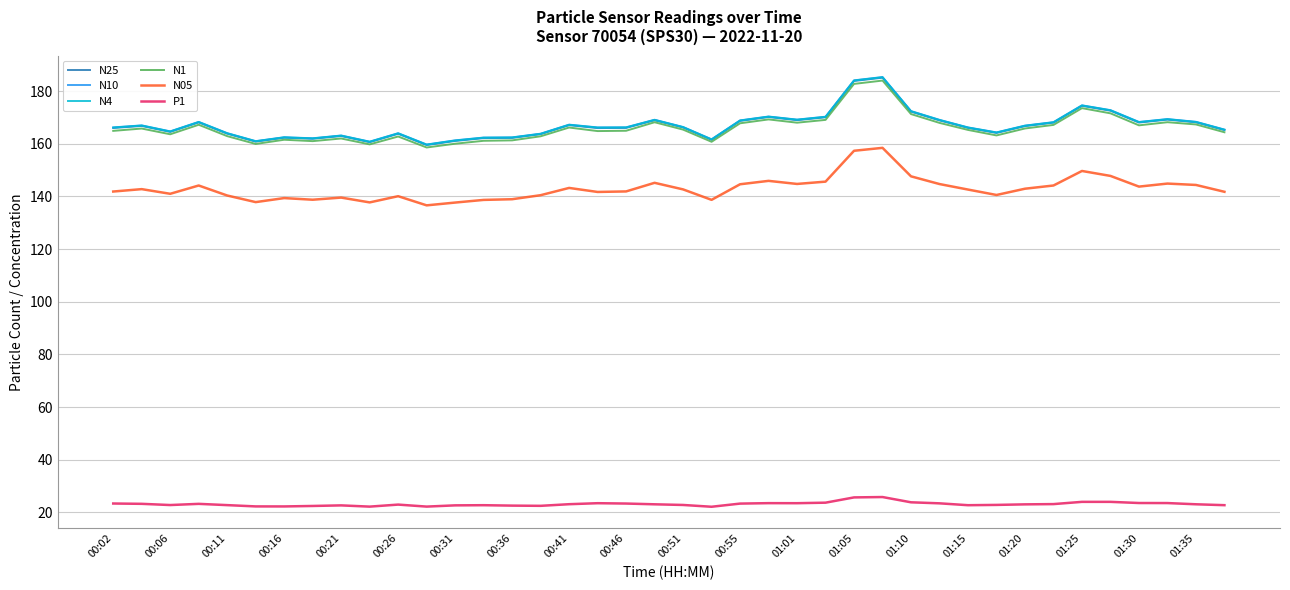

What is the maximum value for N1?

184.0